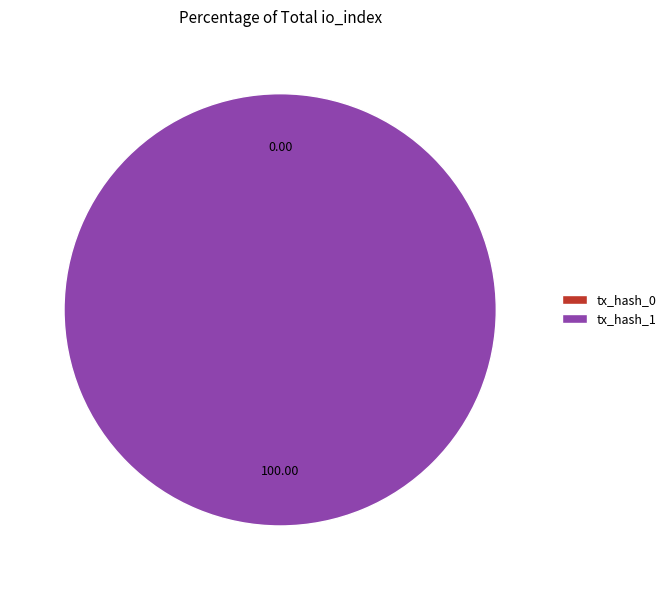

To the nearest percent, what is the difference between the tx_hash_1 and tx_hash_0 slice percentages?

100%